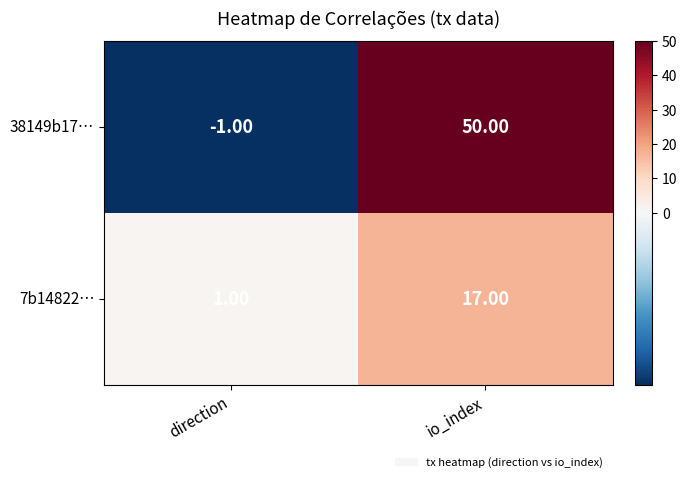

At which category is the sum across all series the highest?

io_index